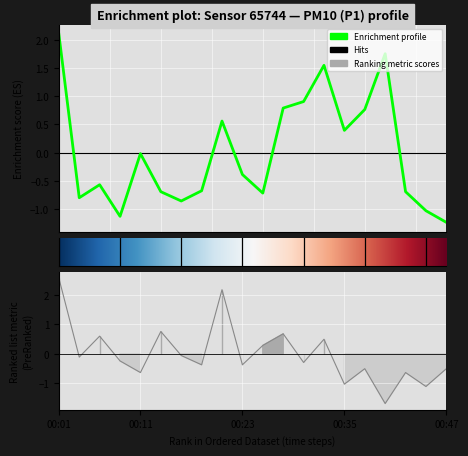

How many data points does each series have?

20